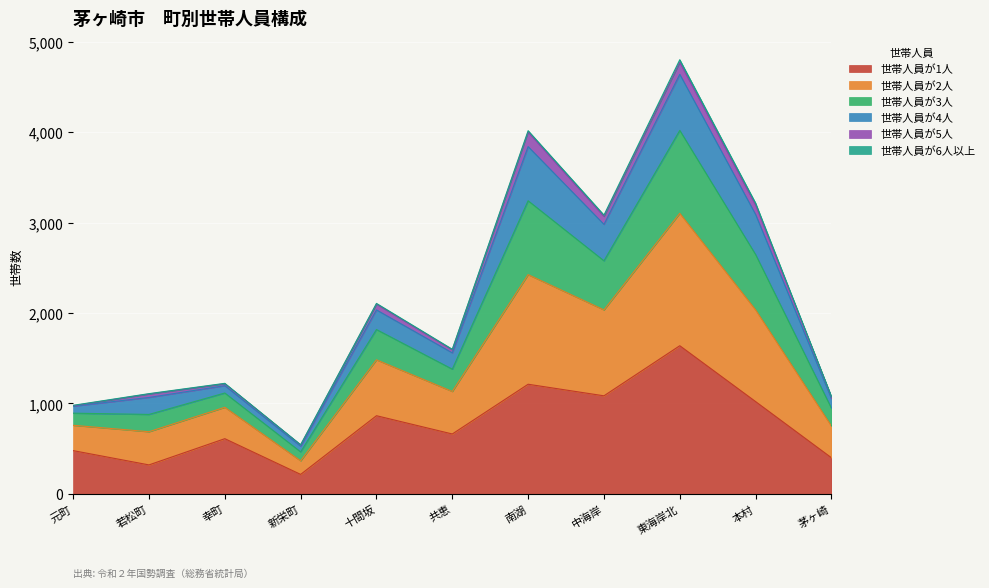

True or false: 世帯人員が3人 and 世帯人員が1人 intersect in this chart.

False